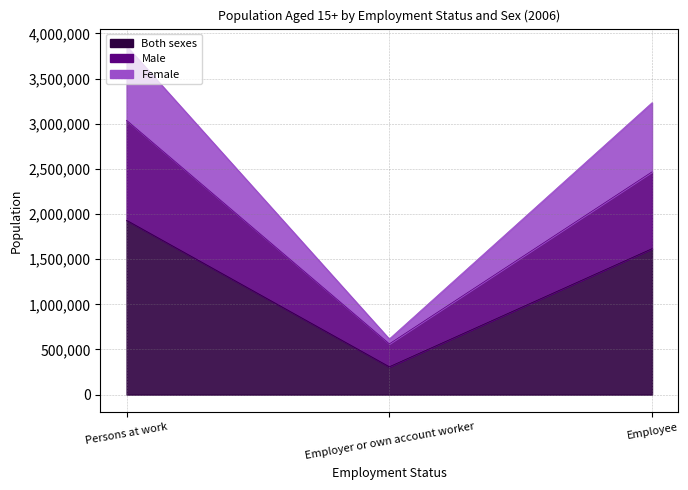

What is the label of the 3rd point from the right?

Persons at work